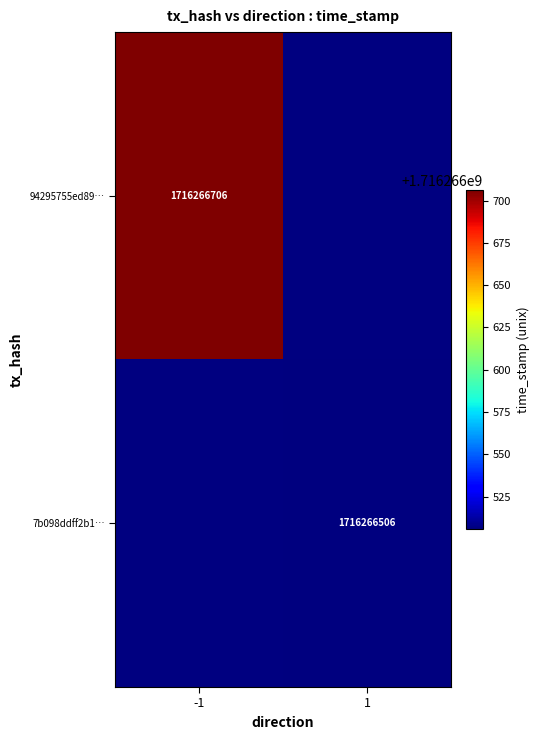

The 94295755ed89… series shows 985862828 at -1. True or false?

False